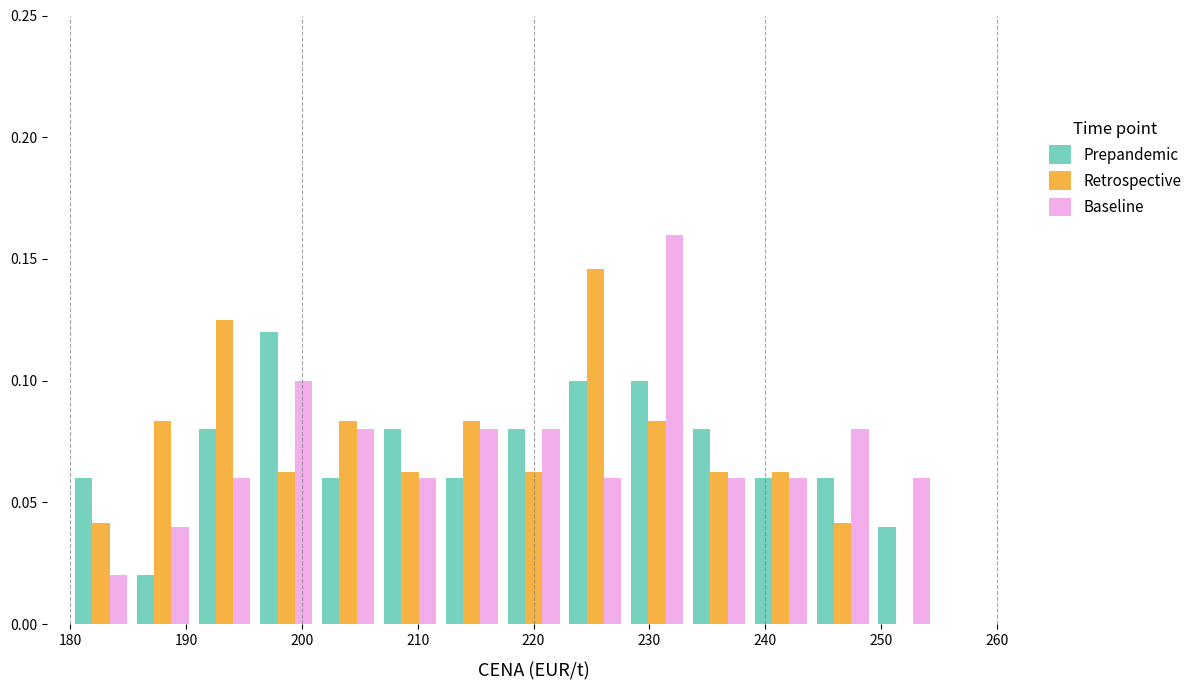

In the Prepandemic series, which range on the x-axis has the tallest bar?

196 to 201